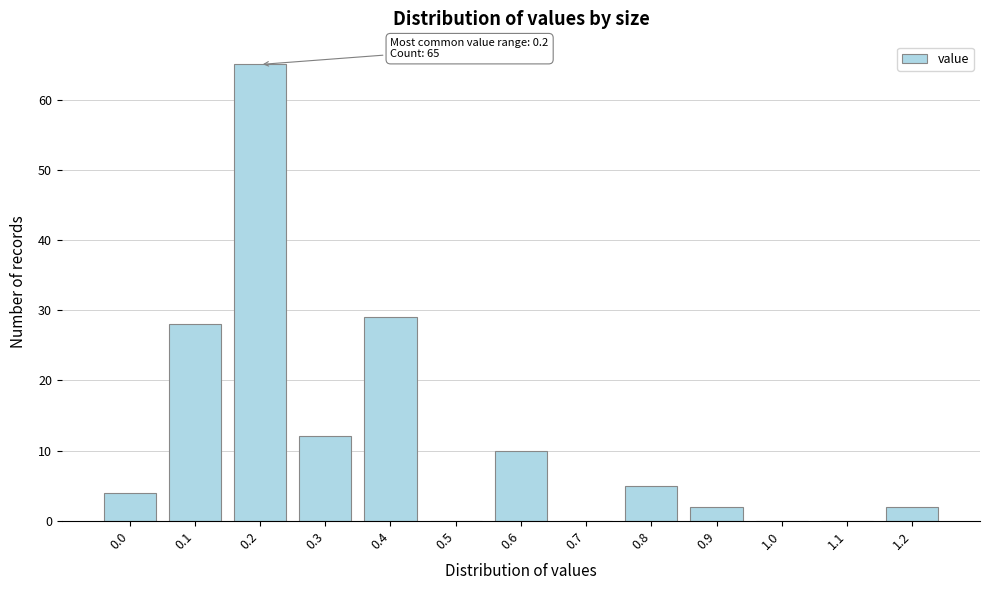

Reading right to left, extract all data points from this chart.

1.2=2	1.1=0	1.0=0	0.9=2	0.8=5	0.7=0	0.6=10	0.5=0	0.4=29	0.3=12	0.2=65	0.1=28	0.0=4